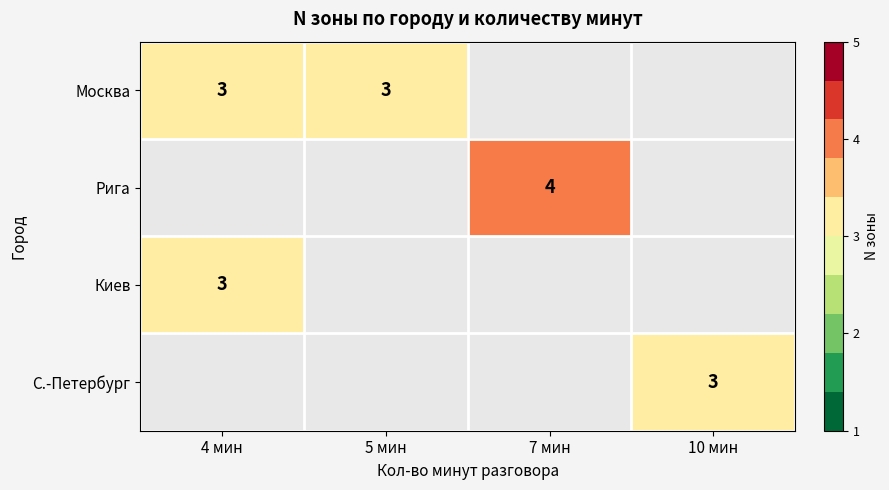

True or false: С.-Петербург has a value of 4 at 10 мин.

False